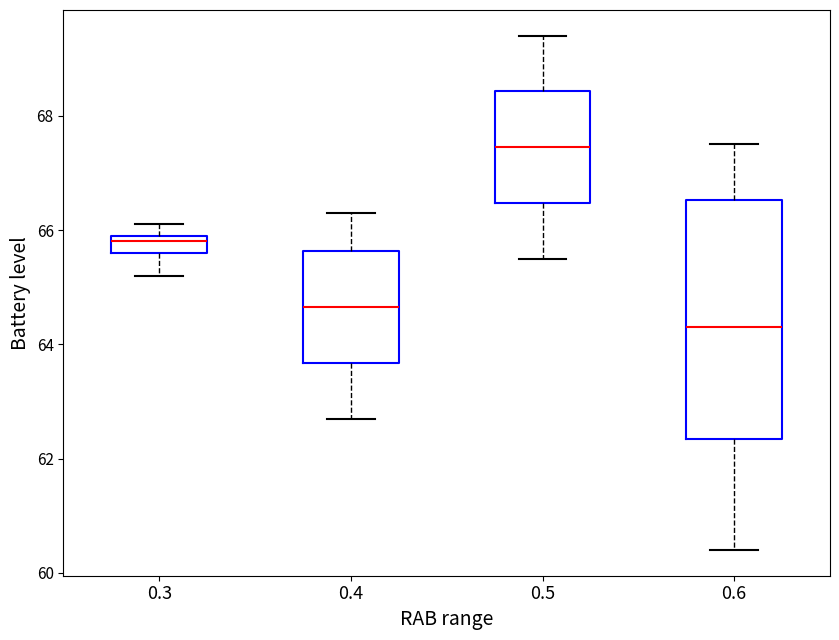

Reading left to right, transcribe this box plot: for each box, give where its median line is, the range the box spans, and where its two whiskers end, as read against the y-axis. The values are not printed on the chart, so give them approximately, as read against the axis.

0.3: median 65.8, box 65.6 to 66.0, whiskers 65.2 to 66.2
0.4: median 64.6, box 63.6 to 65.6, whiskers 62.8 to 66.4
0.5: median 67.4, box 66.4 to 68.4, whiskers 65.6 to 69.4
0.6: median 64.4, box 62.4 to 66.6, whiskers 60.4 to 67.6